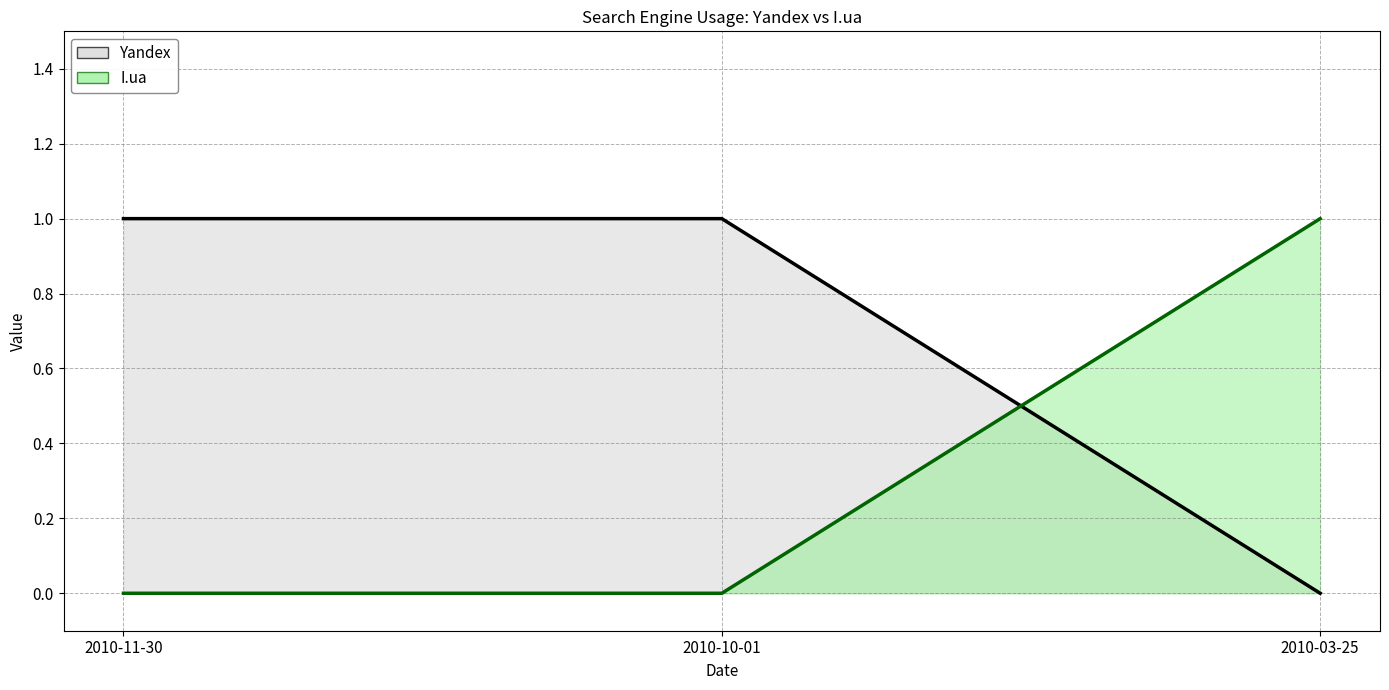

What position from the left is 2010-10-01?

2